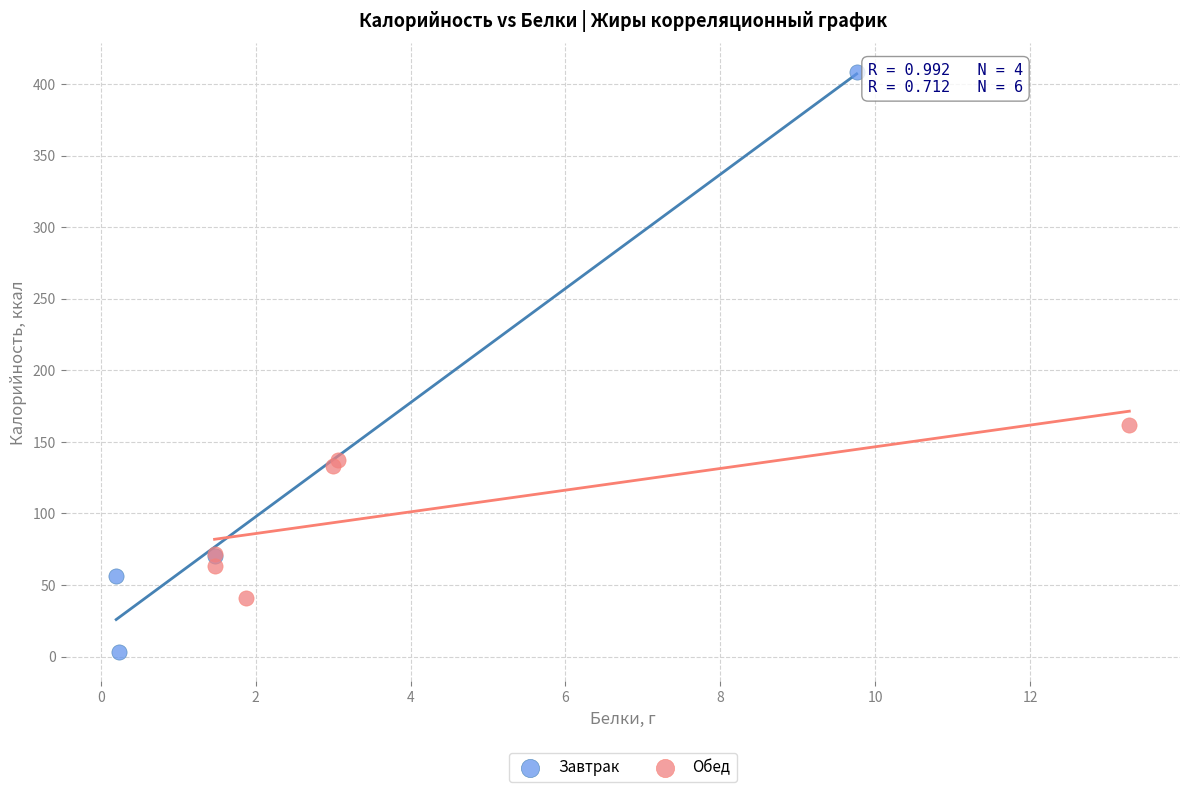

Which series has the largest Y range (max minus min)?

Завтрак